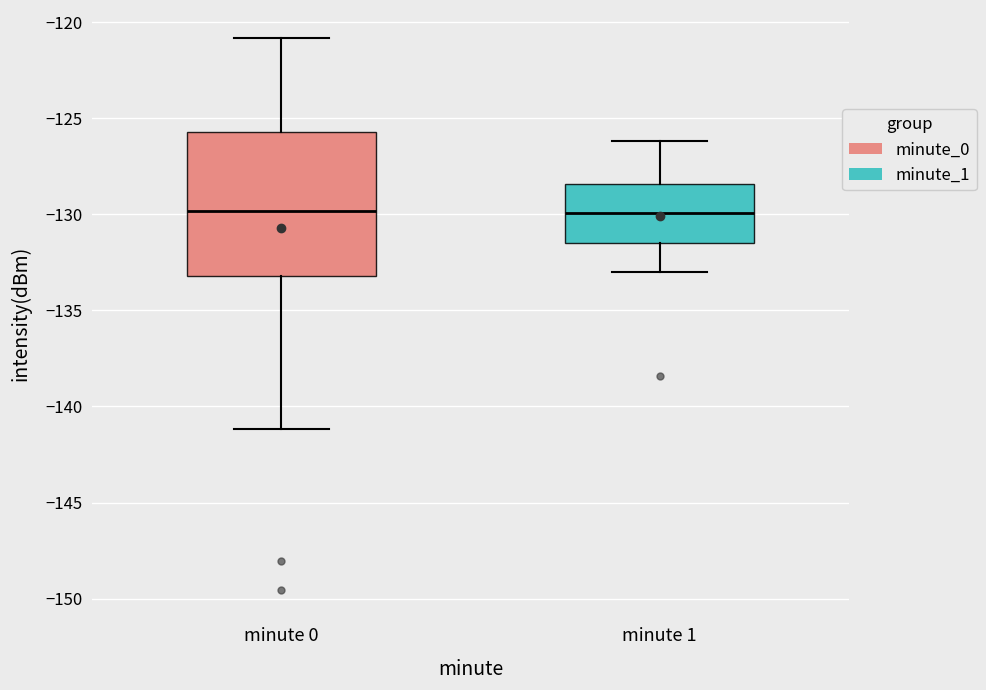

Where is the upper edge of the box for minute 0 on the y-axis? The values are not printed on the chart, so give them approximately, as read against the axis.

-125.5